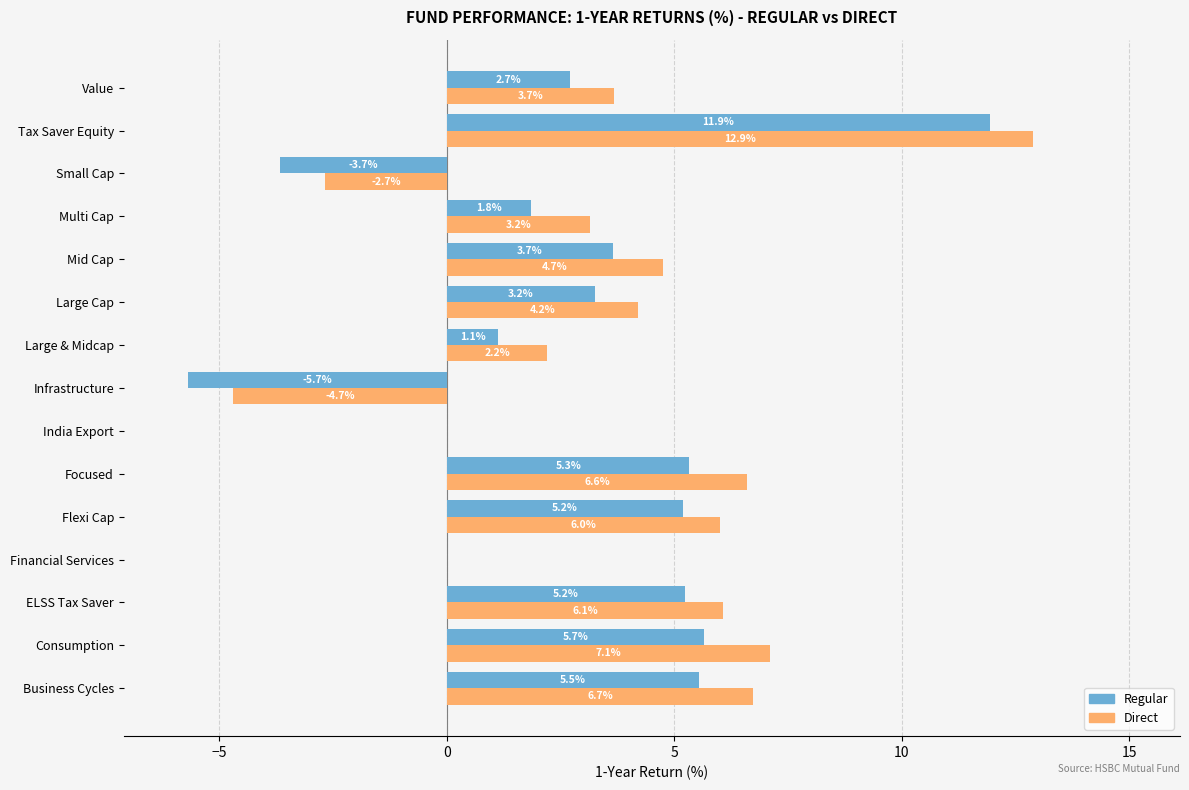

Read the Regular value at Value.

2.7